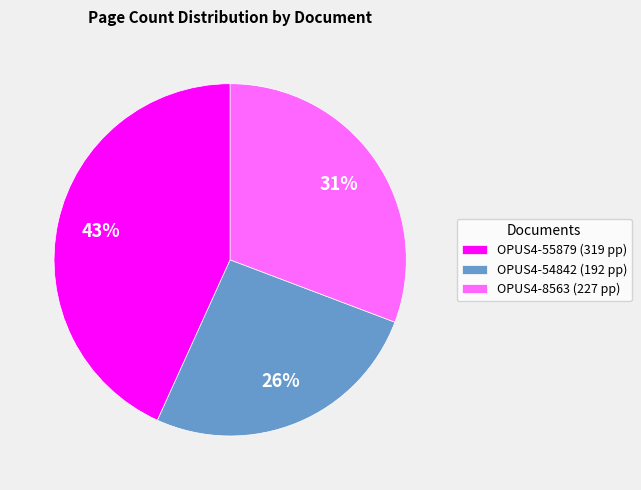

Rank the categories by value from highest to lowest.

OPUS4-55879, OPUS4-8563, OPUS4-54842